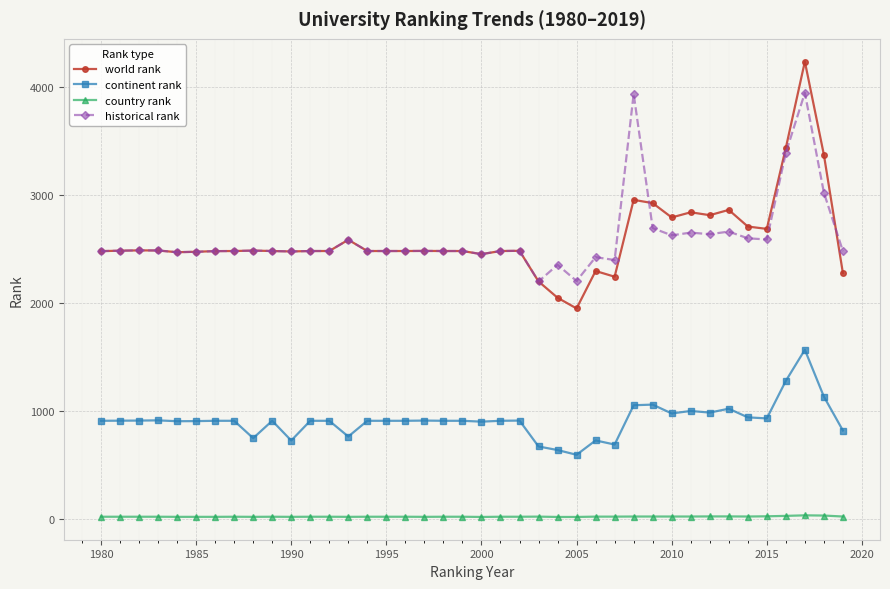

Which series has the largest range (max minus min)?

world rank